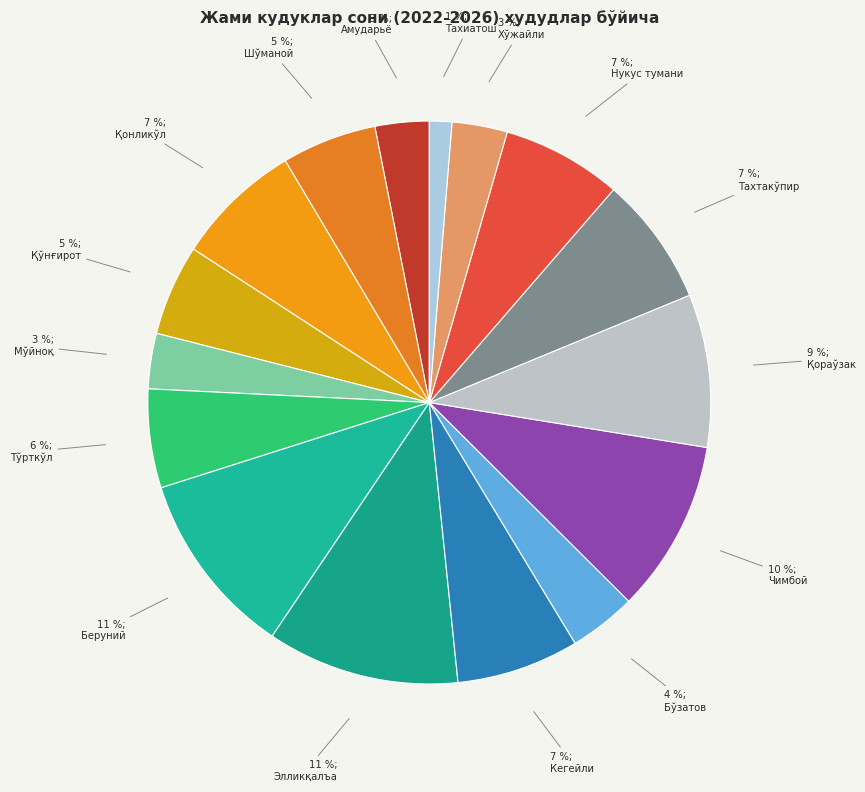

How many segments does this pie chart have?

16